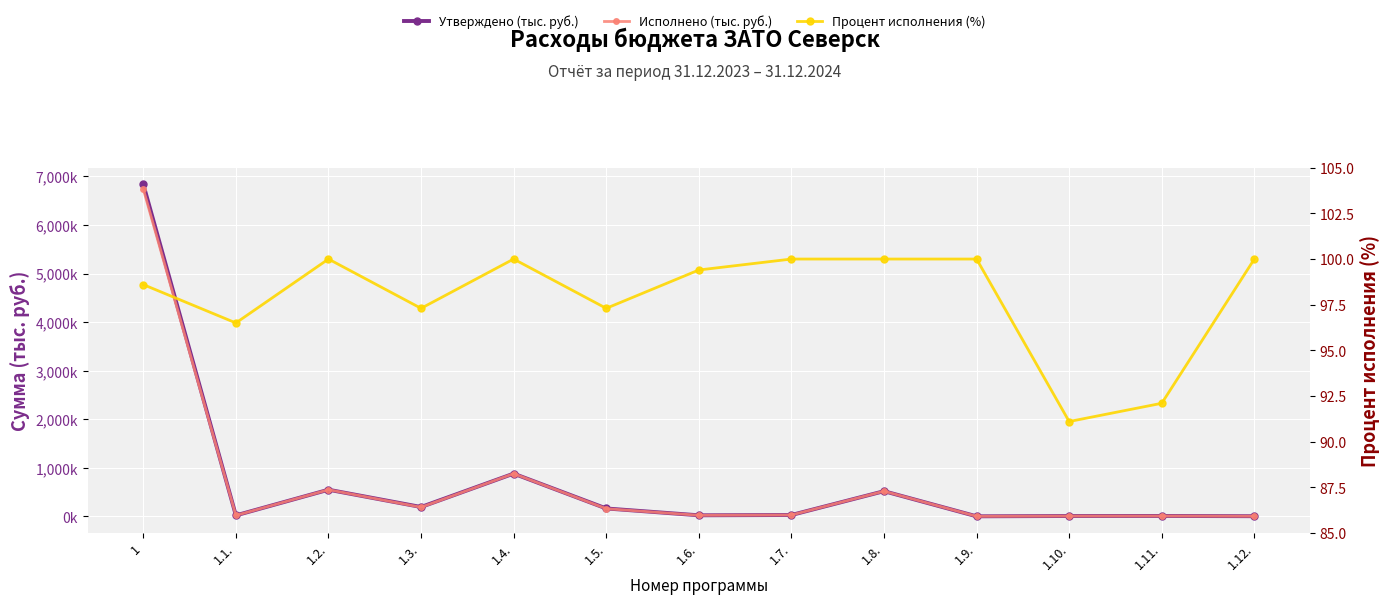

What is the difference between the highest and lowest values at 1.12.?

3788.9